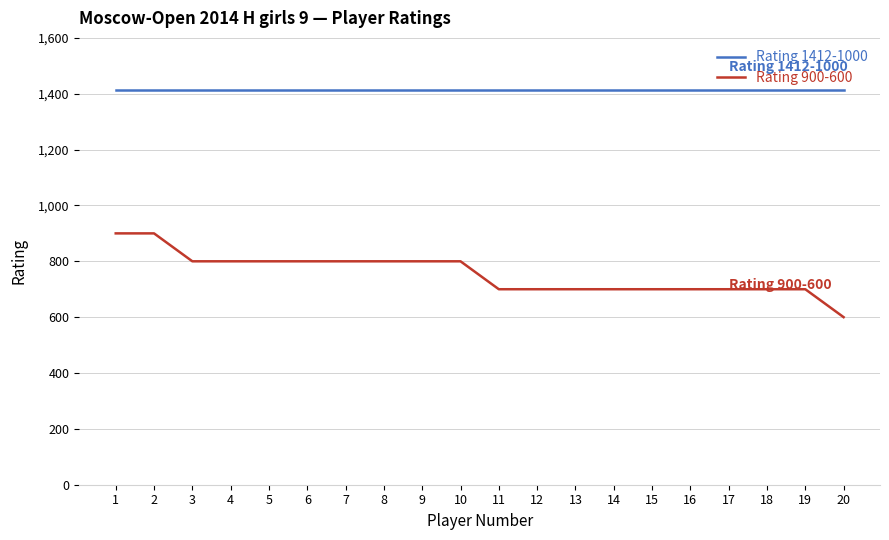

At 8, list the series in order from largest to smallest.

Rating 1412-1000, Rating 900-600